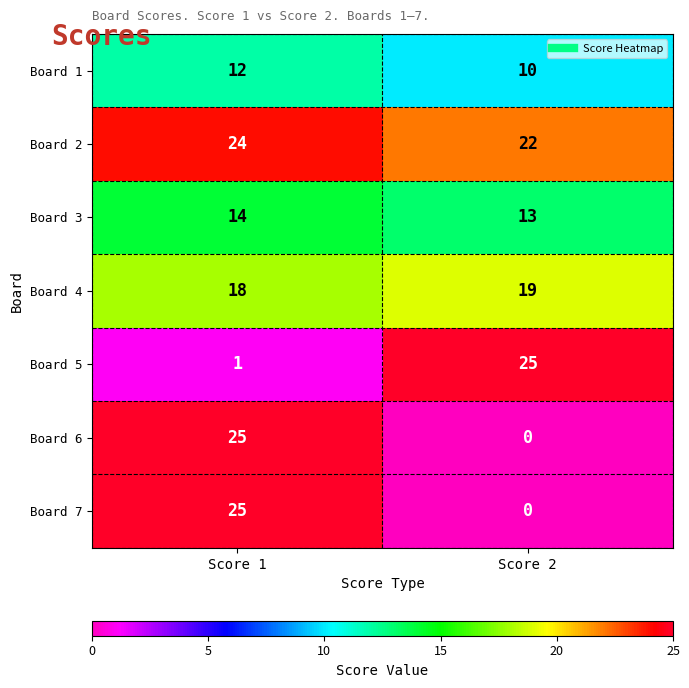

List the labels in order of Board 3 value, smallest first.

Score 2, Score 1